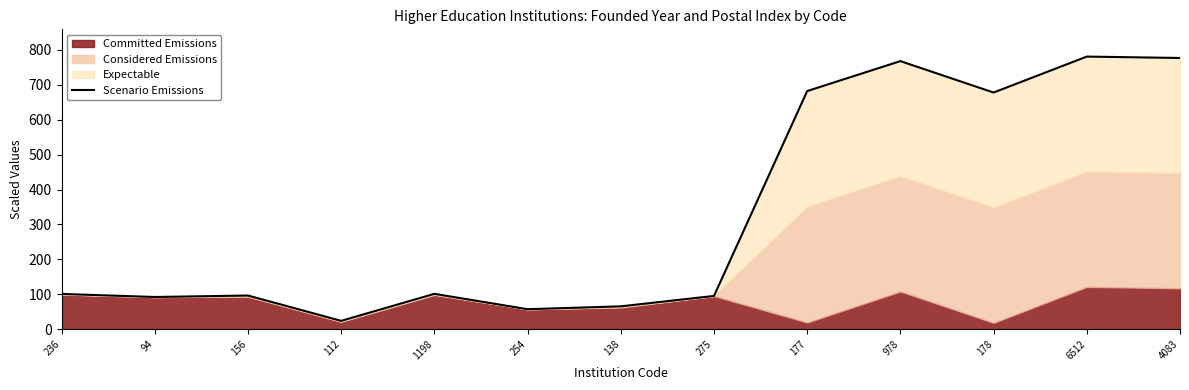

What is the sum of all values?

4317.0